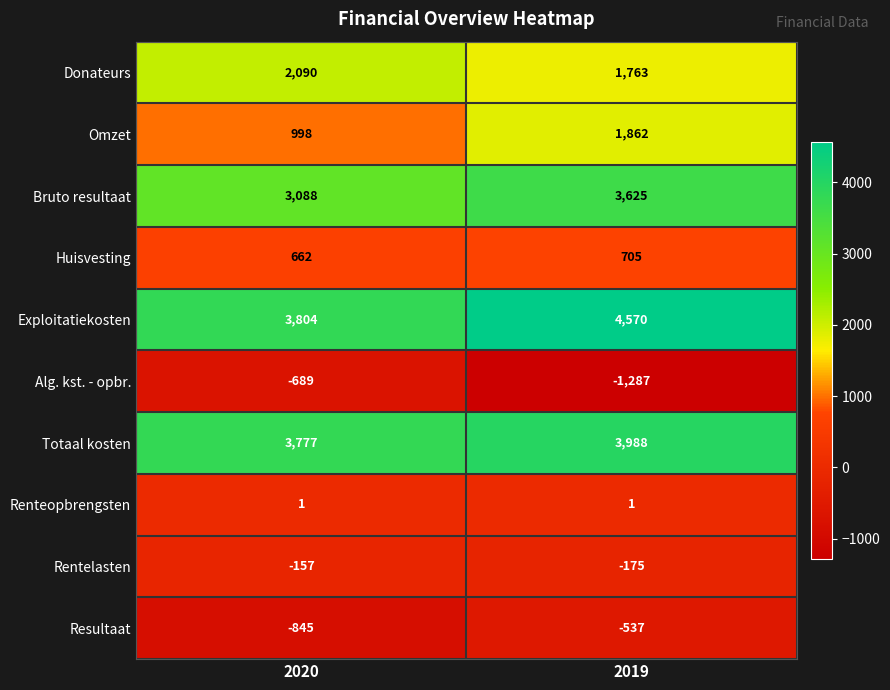

What value does the Alg. kst. - opbr. series have at 2019?

-1287